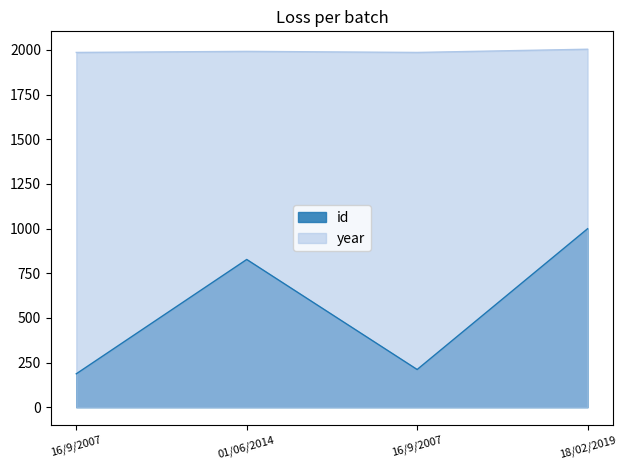

Does the chart have visible grid lines?

No